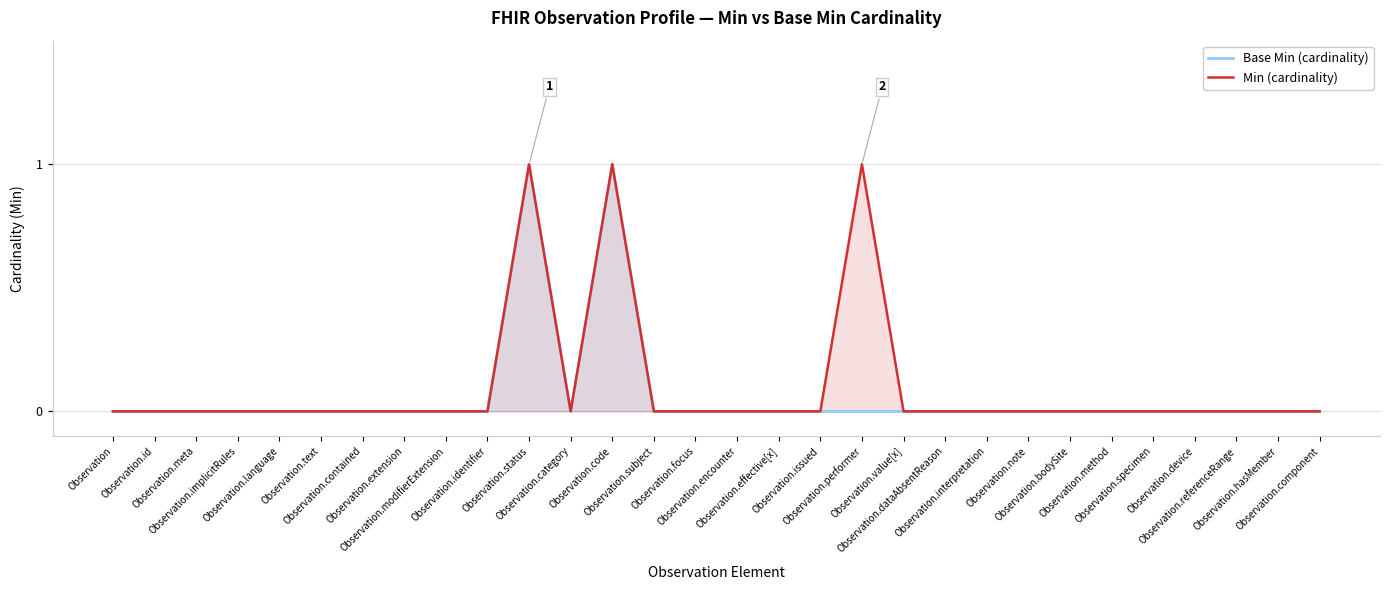

At how many categories does at least one series exceed 0?

3